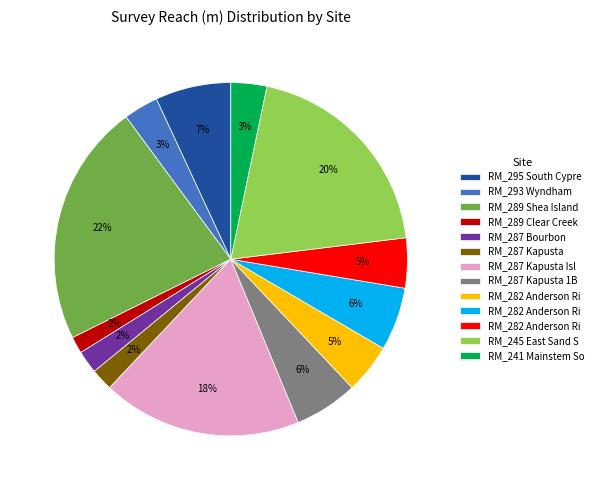

To the nearest percent, what is the average slice percentage?

8%